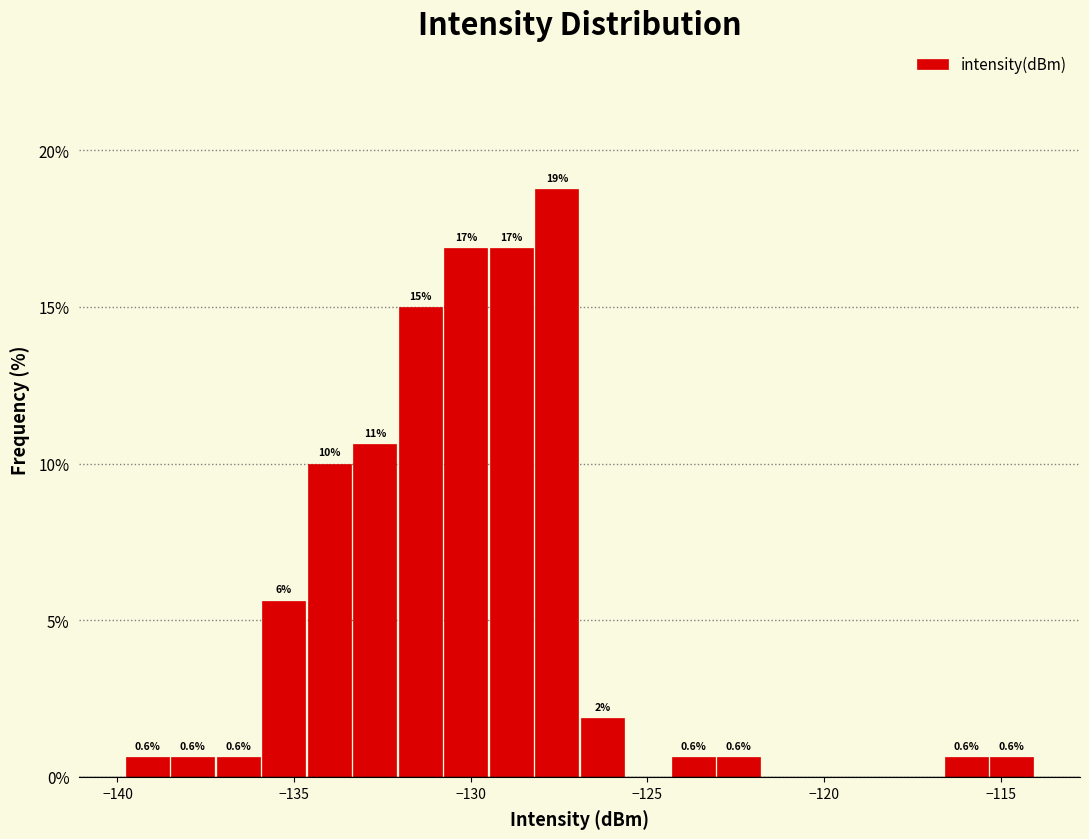

Around what value on the x-axis is the tallest bar? Give the approximate position of its centre, as read against the axis.

-127.5